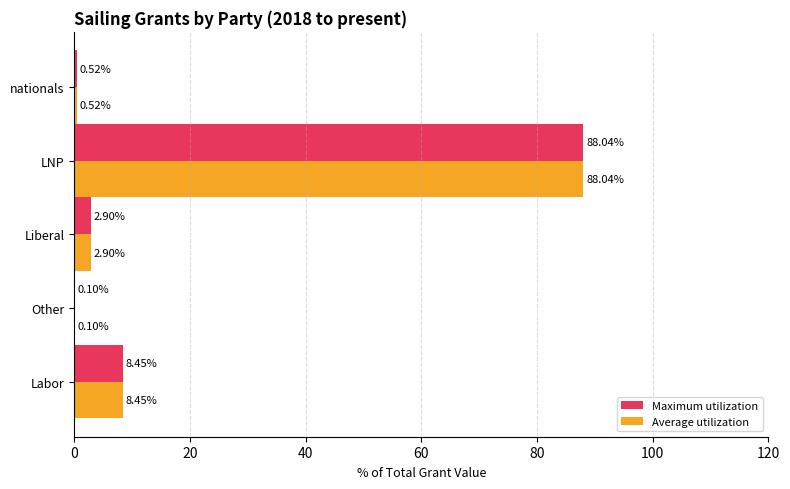

At which label is Maximum utilization closest to 44?

Labor